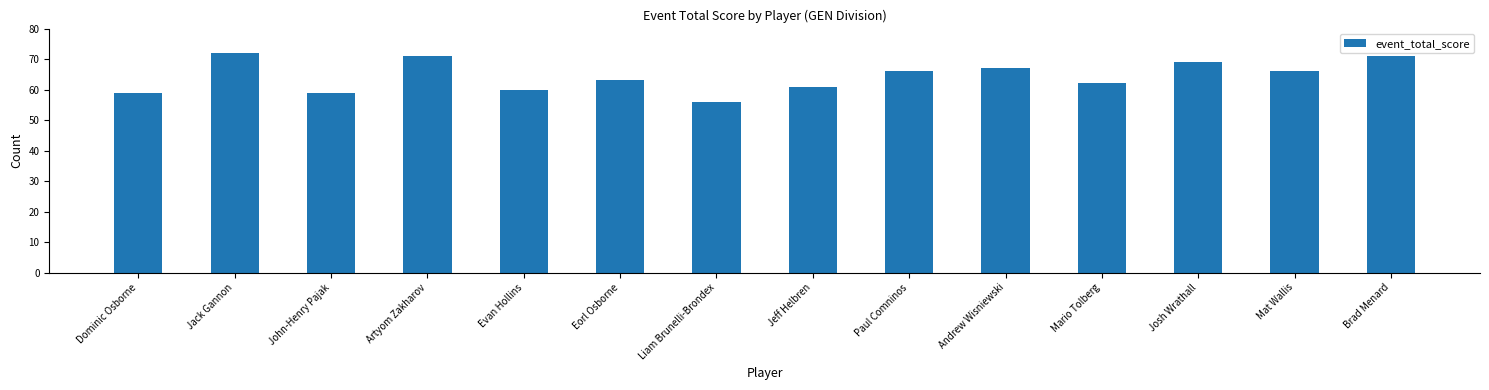

Reading left to right, what are all the values shown in this chart?

Dominic Osborne=59	Jack Gannon=72	John-Henry Pajak=59	Artyom Zakharov=71	Evan Hollins=60	Eorl Osborne=63	Liam Brunelli-Brondex=56	Jeff Helbren=61	Paul Comninos=66	Andrew Wisniewski=67	Mario Tolberg=62	Josh Wrathall=69	Mat Wallis=66	Brad Menard=71